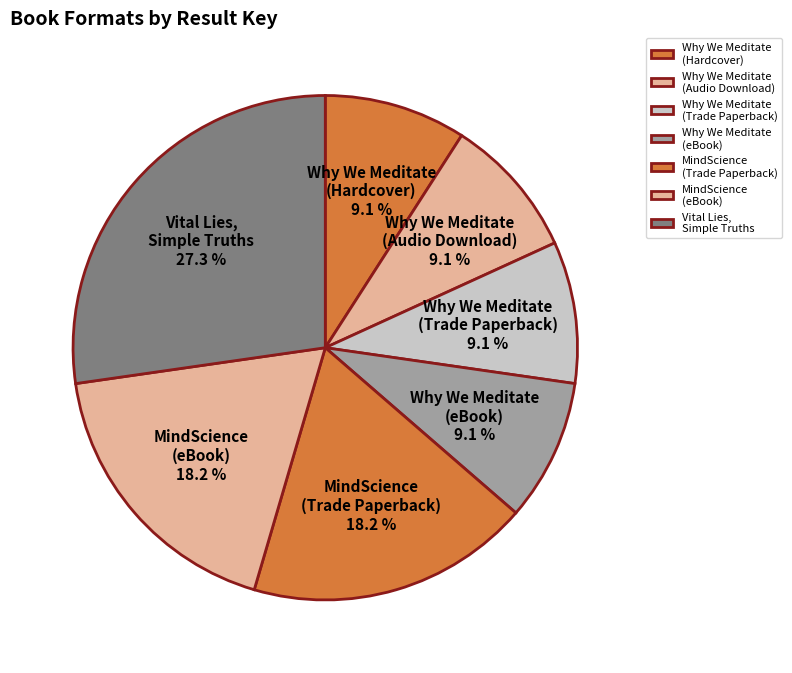

Is there a majority slice in this chart?

No